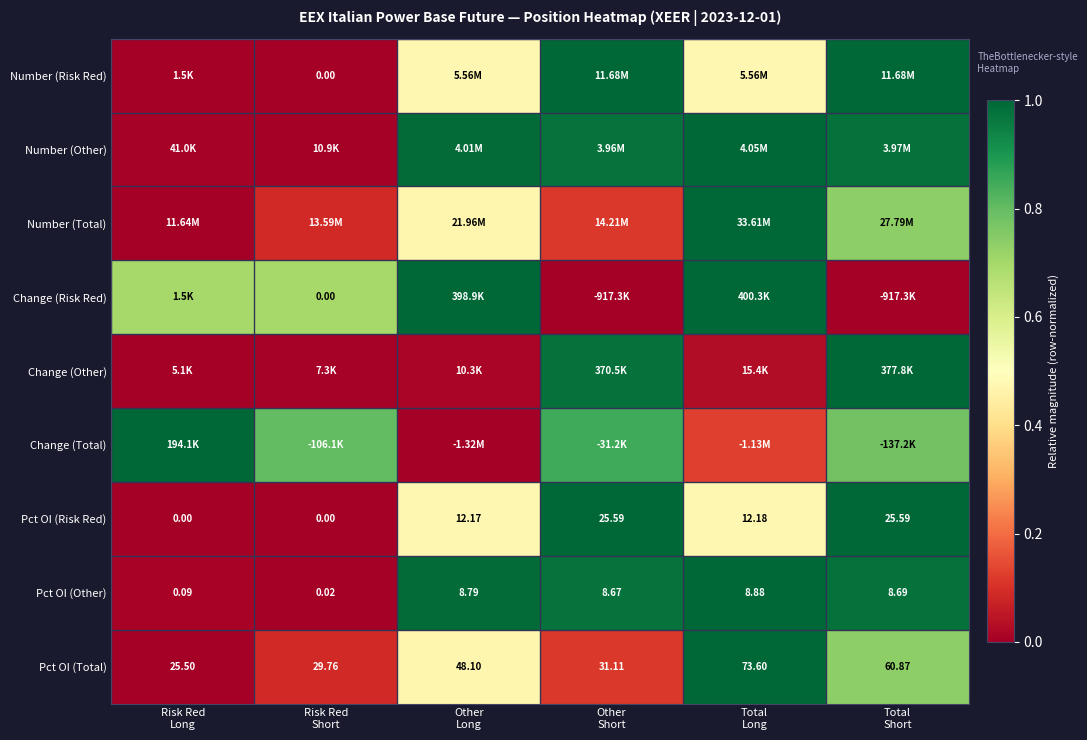

How many data points does each series have?

6